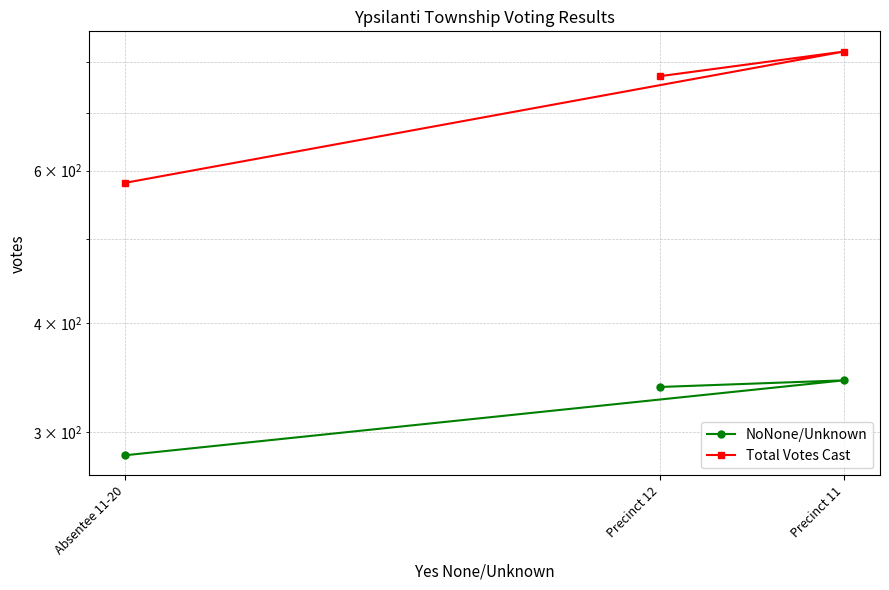

Does the chart have visible grid lines?

Yes